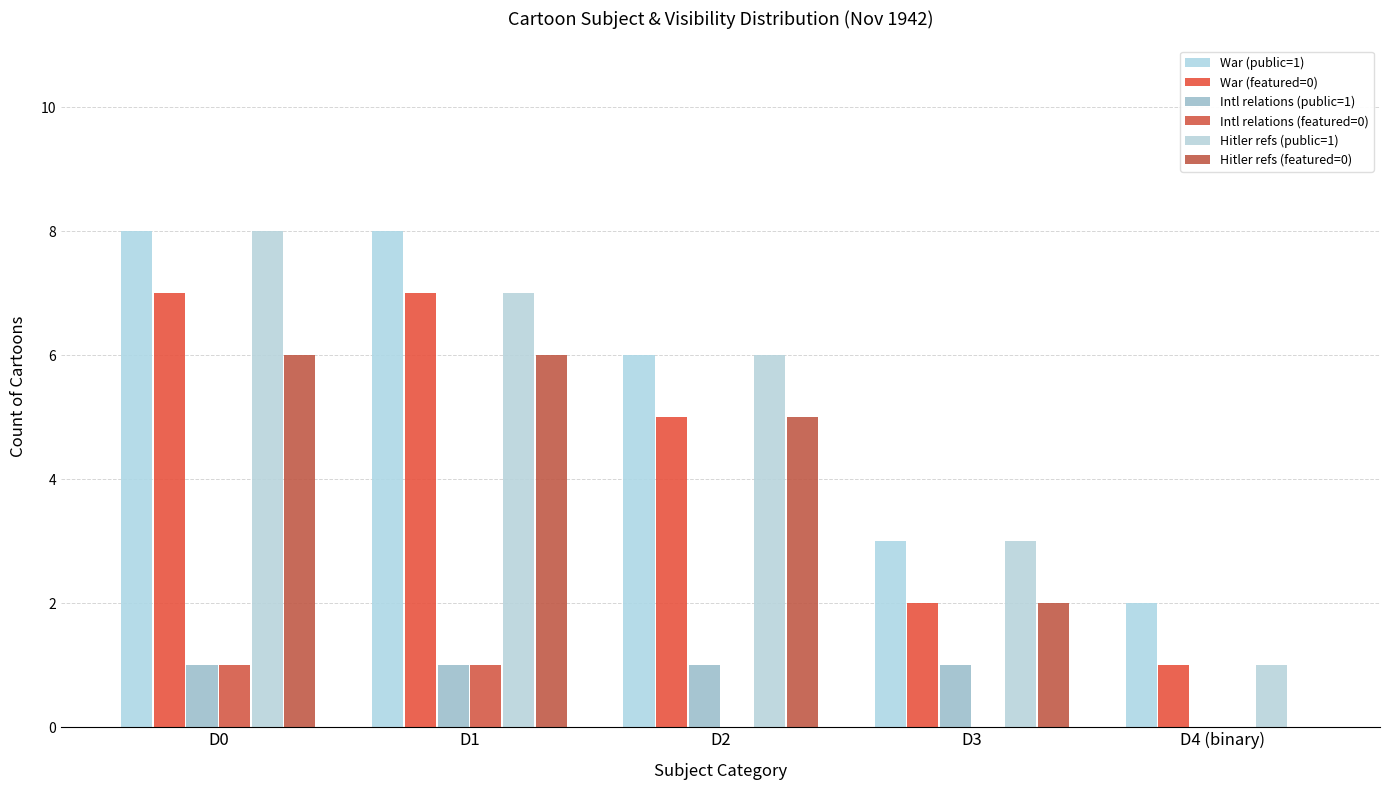

Are the bars horizontal?

No